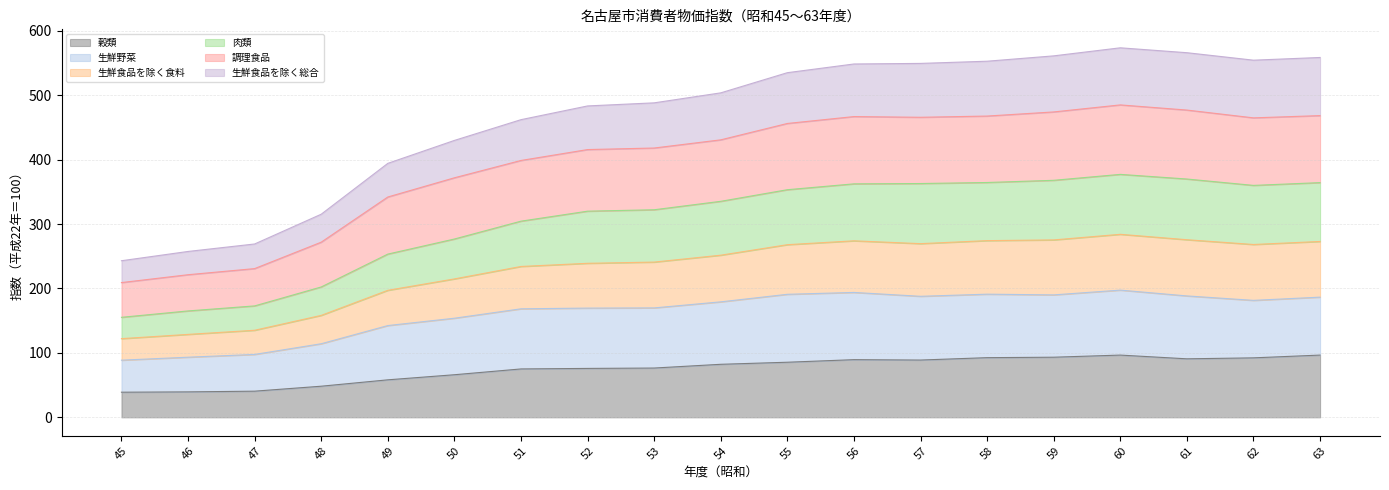

The 調理食品 series shows 430.6 at 54. True or false?

True